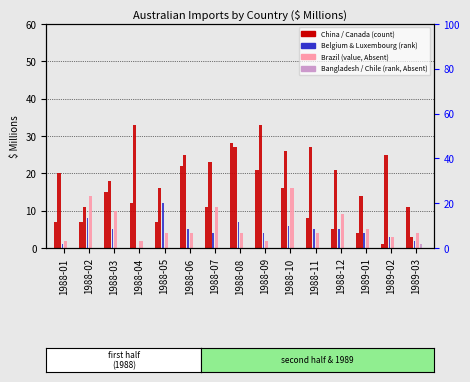

What is the difference between the highest and lowest values at 1989-03?

11